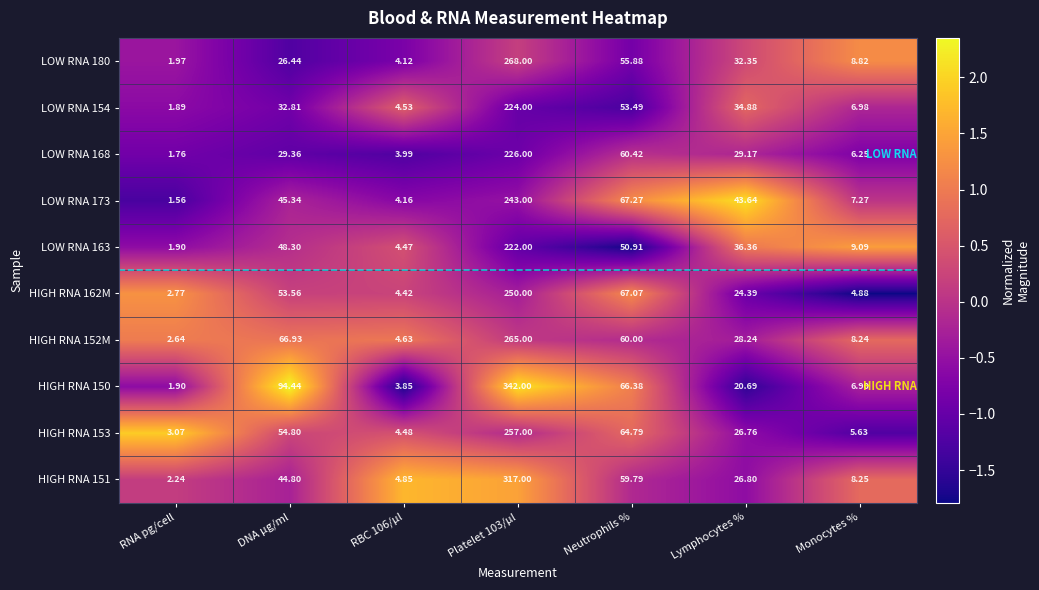

Where is LOW RNA 163 nearest to the value 111?

Neutrophils %